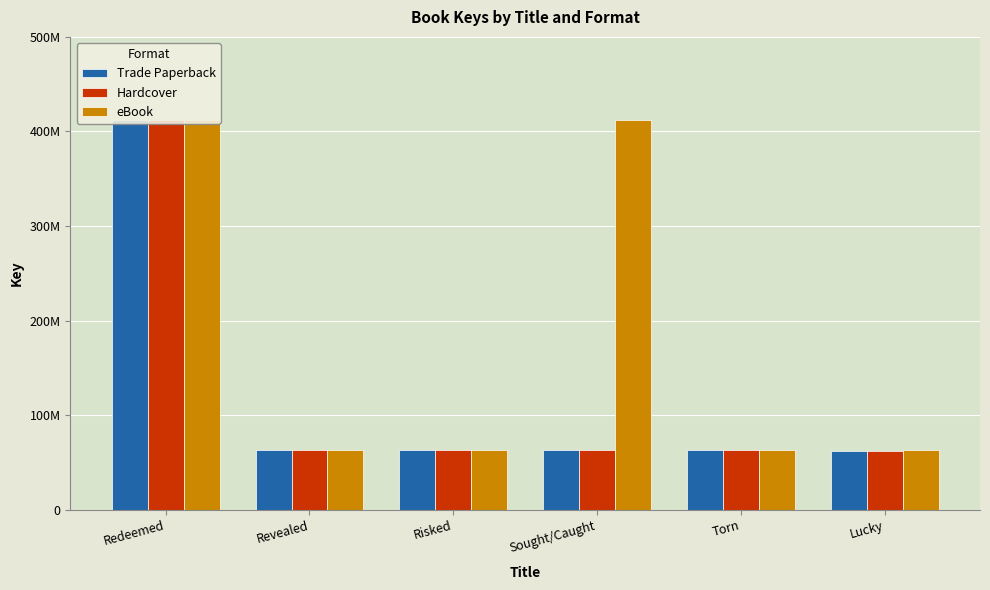

What is the difference between the maximum and minimum values in the Trade Paperback series?

350584891